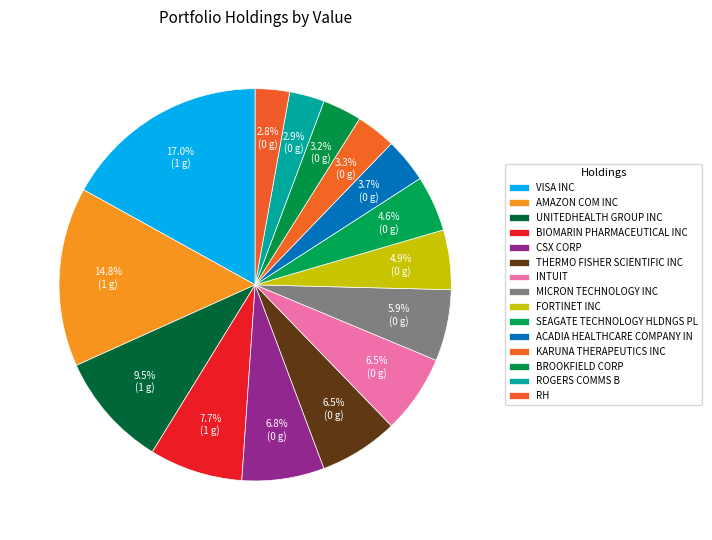

How many slices are in this pie chart?

15